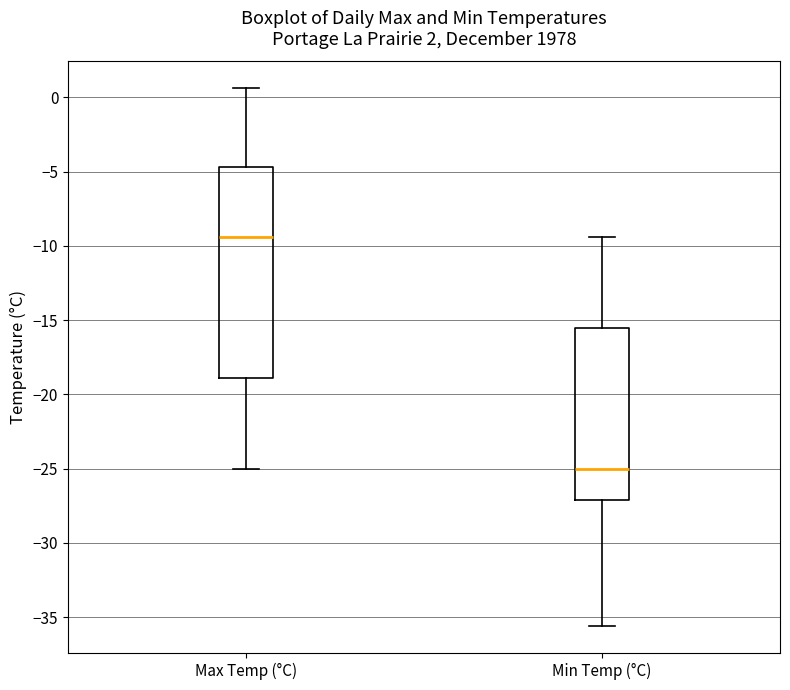

Reading left to right, transcribe this box plot: for each box, give where its median line is, the range the box spans, and where its two whiskers end, as read against the y-axis. The values are not printed on the chart, so give them approximately, as read against the axis.

Max Temp (°C): median -9.5, box -19.0 to -4.5, whiskers -25.0 to 0.5
Min Temp (°C): median -25.0, box -27.0 to -15.5, whiskers -35.5 to -9.5